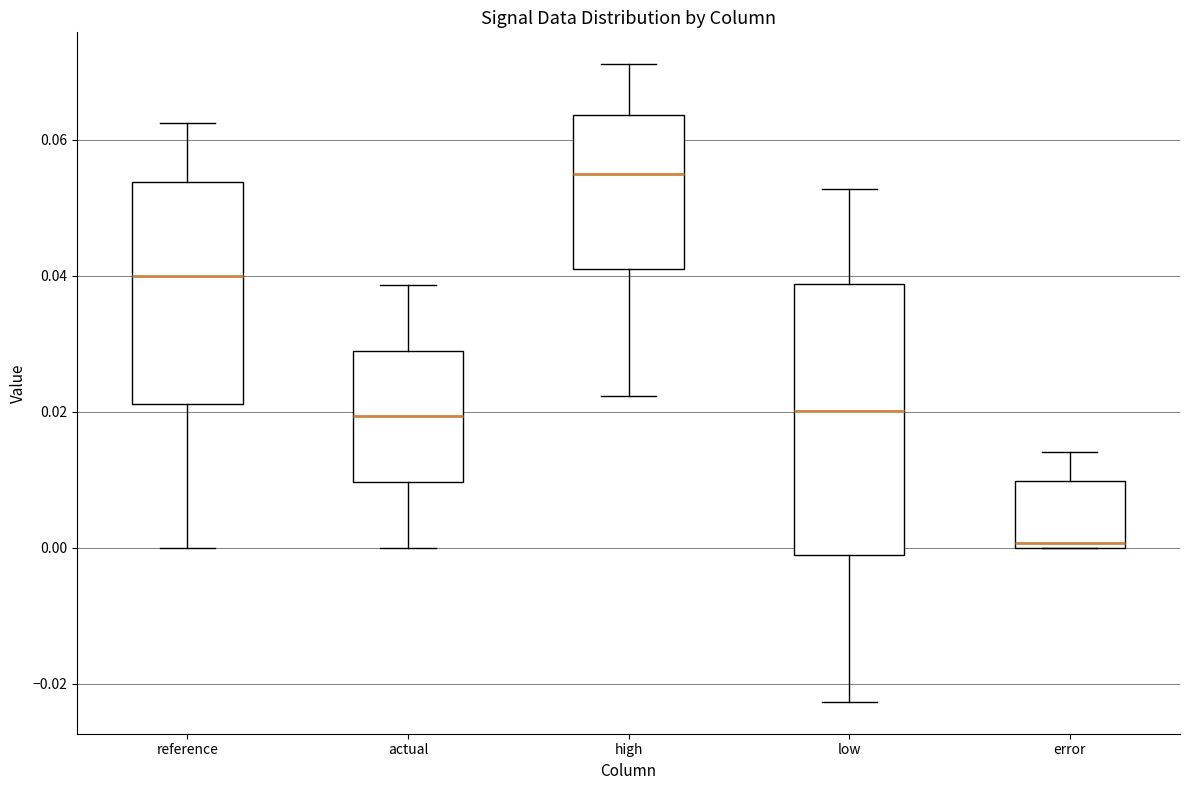

Which box is the tallest, from its lower edge to its upper edge?

low